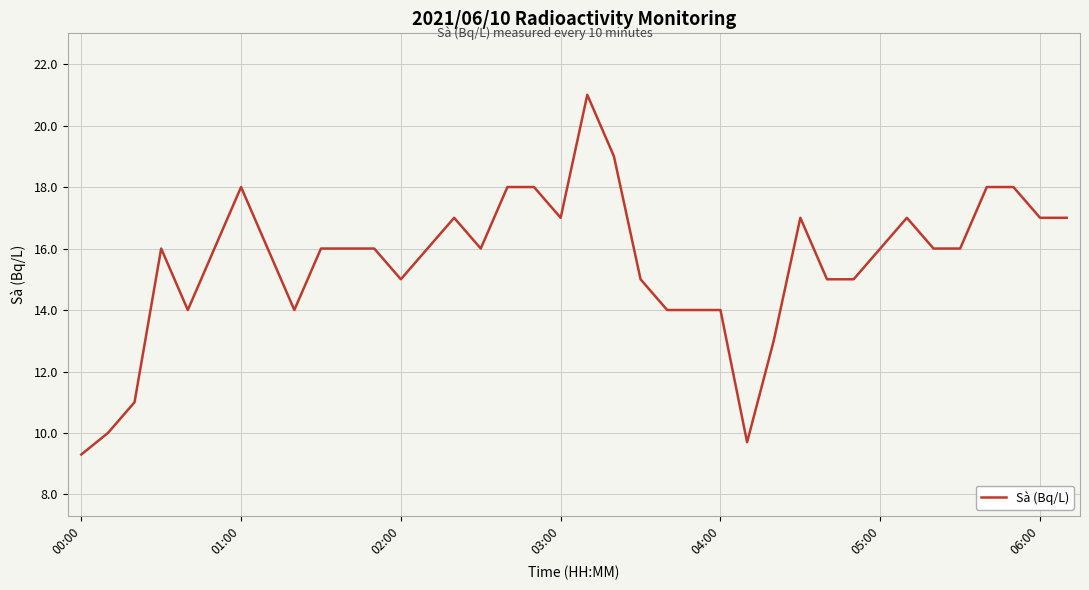

True or false: there are more than 1 points higher than both neighbors.

True